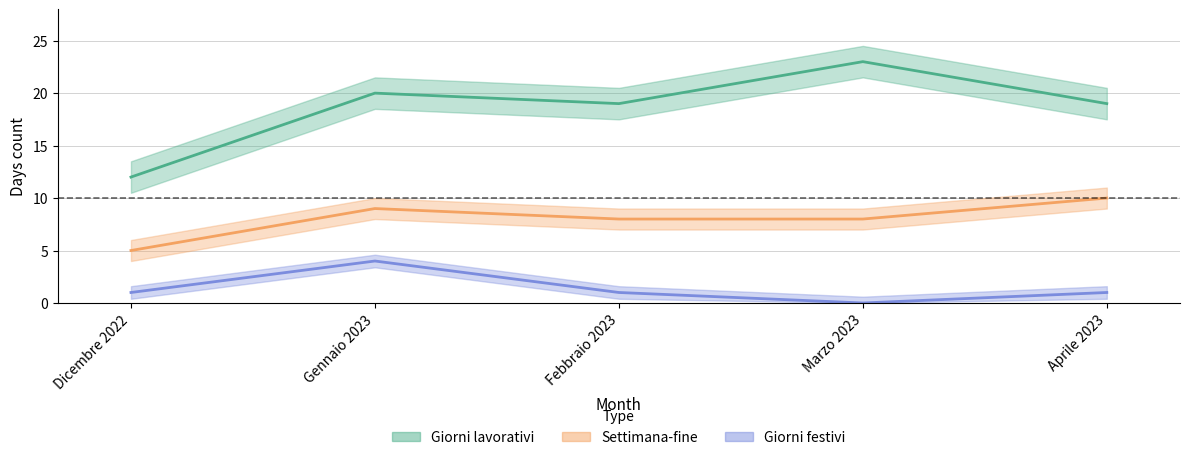

At which category does the chart reach its minimum across all series?

Marzo 2023